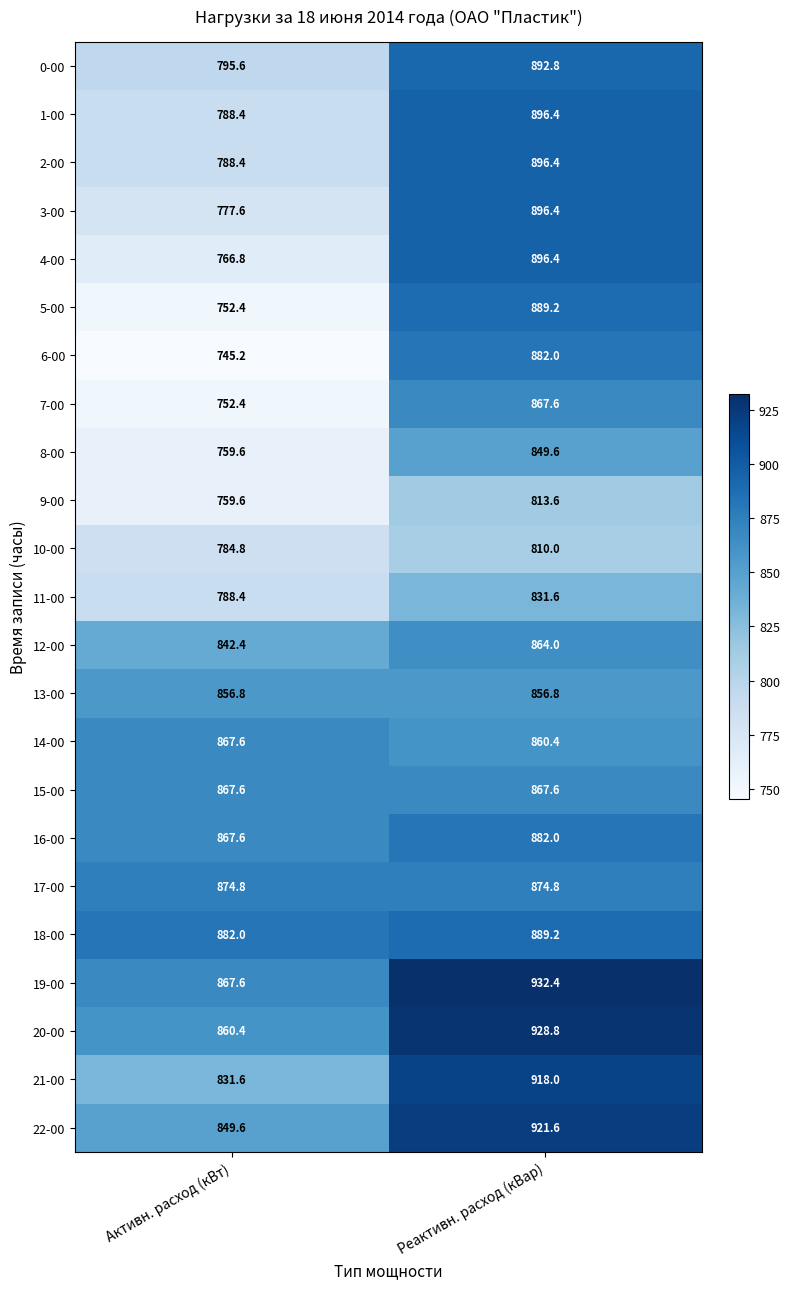

Rank the categories by 3-00 value from highest to lowest.

Реактивн. расход (кВар), Активн. расход (кВт)